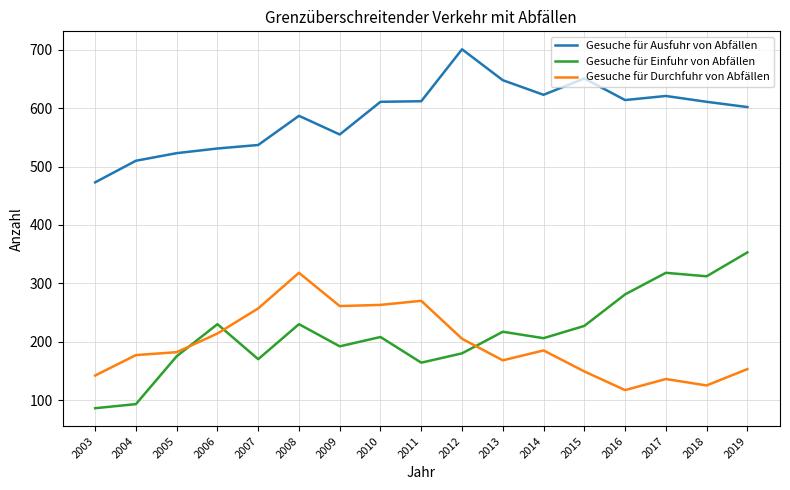

At 2010, list the series in order from smallest to largest.

Gesuche für Einfuhr von Abfällen, Gesuche für Durchfuhr von Abfällen, Gesuche für Ausfuhr von Abfällen